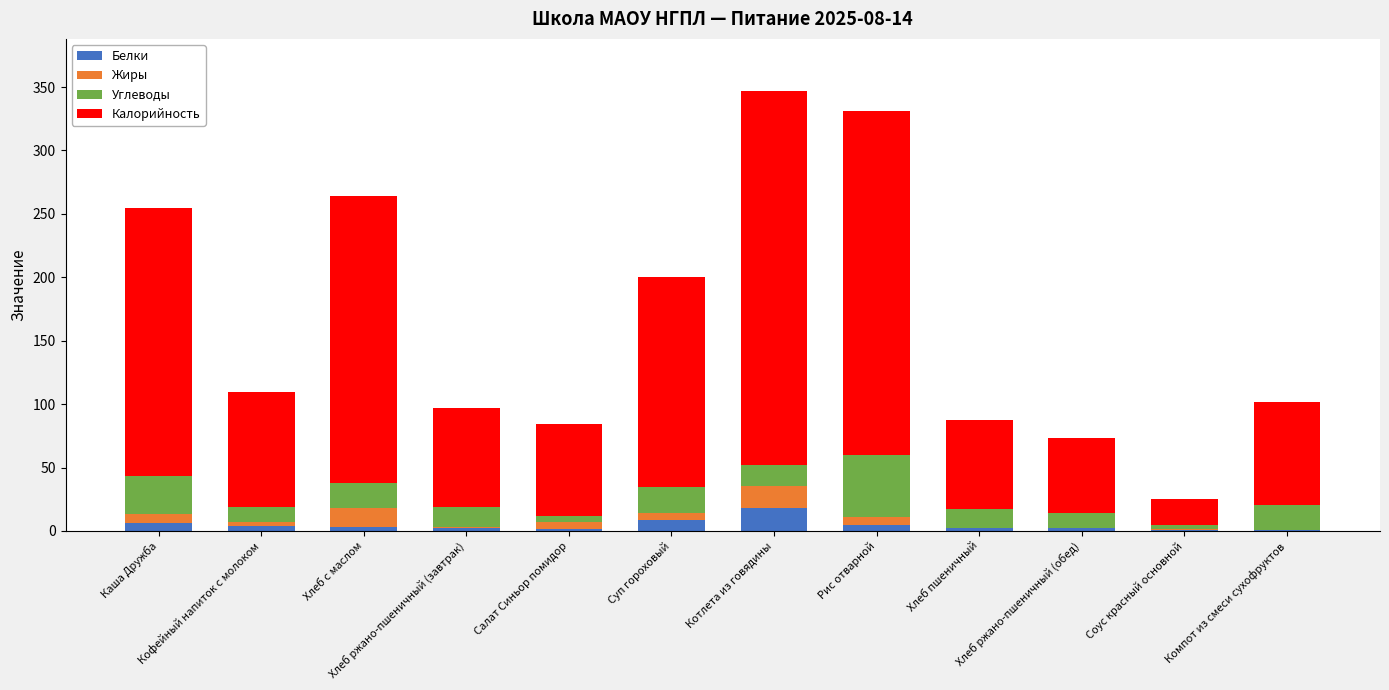

What is the maximum value for Белки?

18.2